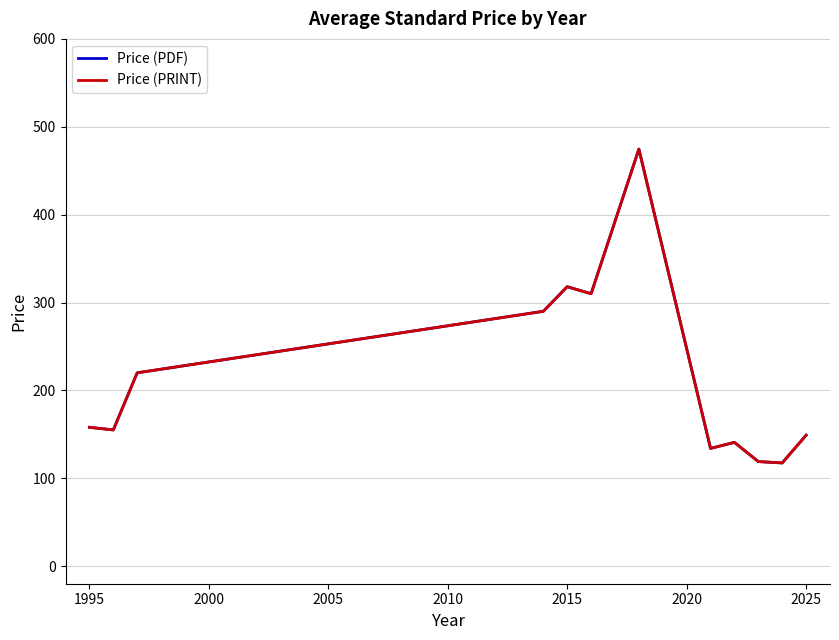

True or false: Price (PDF) and Price (PRINT) cross at least once.

False